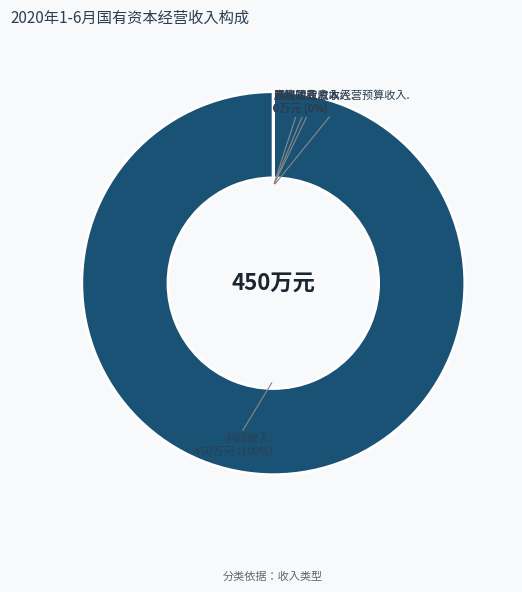

Is there any slice that represents more than half of the pie?

Yes